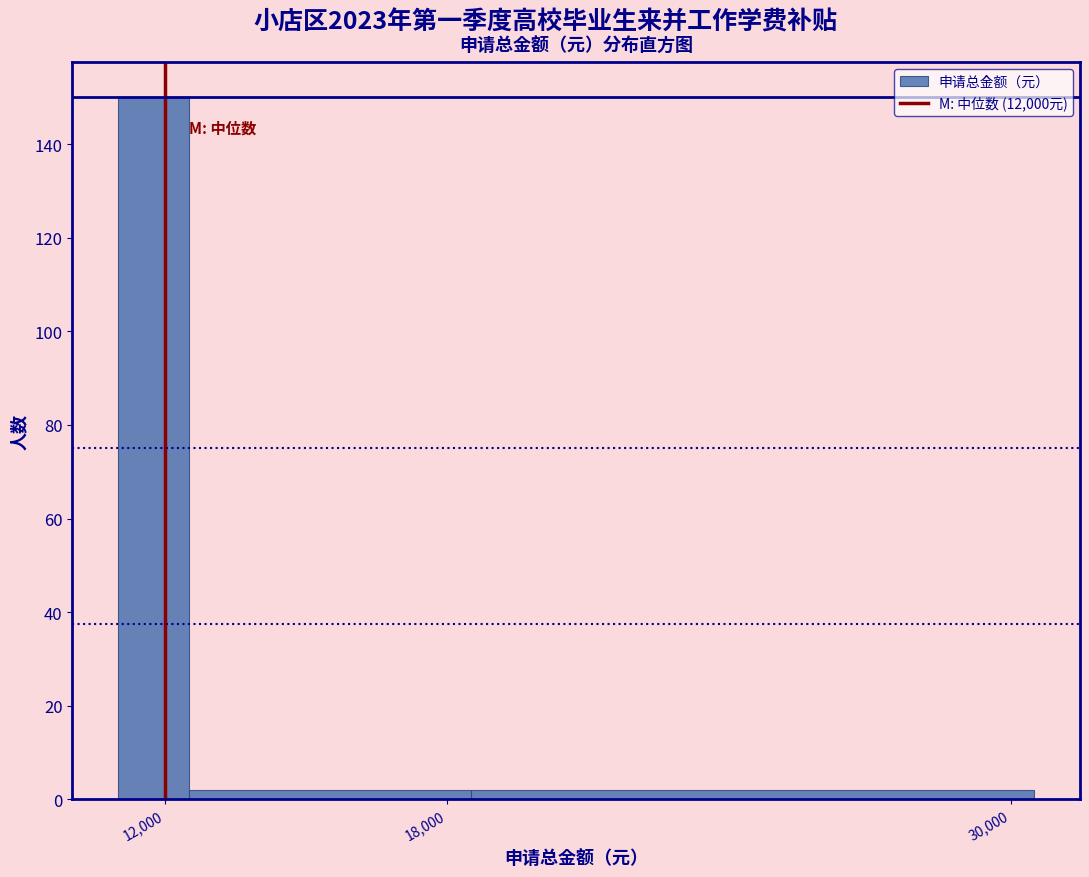

Around what value on the x-axis is the tallest bar? Give the approximate position of its centre, as read against the axis.

12000